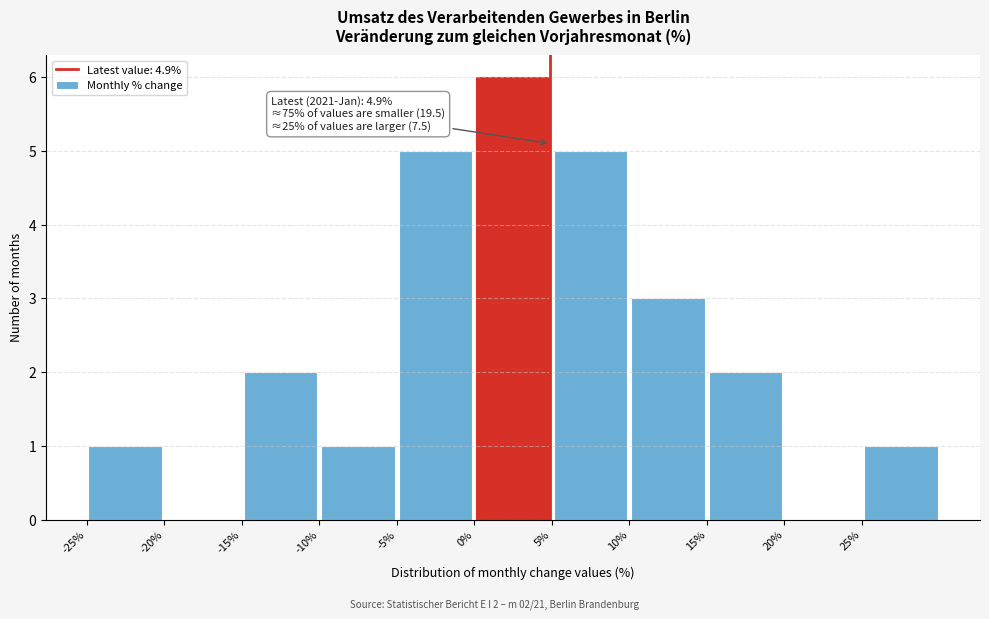

Which range on the x-axis has the tallest bar?

0 to 5